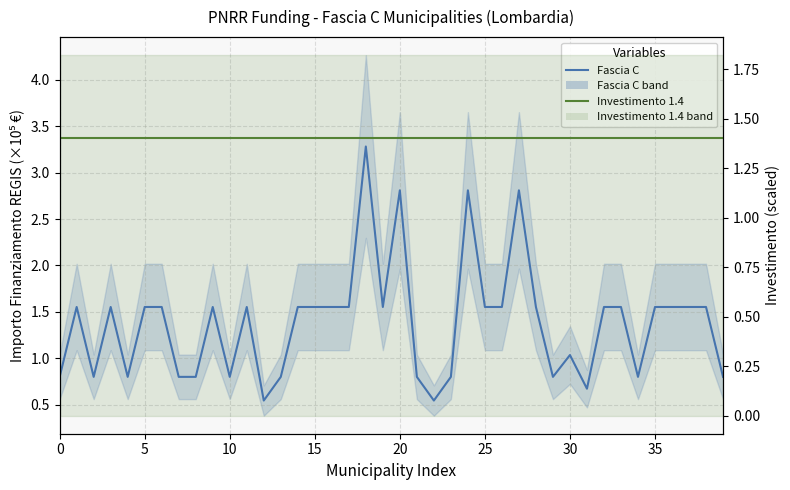

True or false: Investimento 1.4 has more than 1 interior local peaks.

False